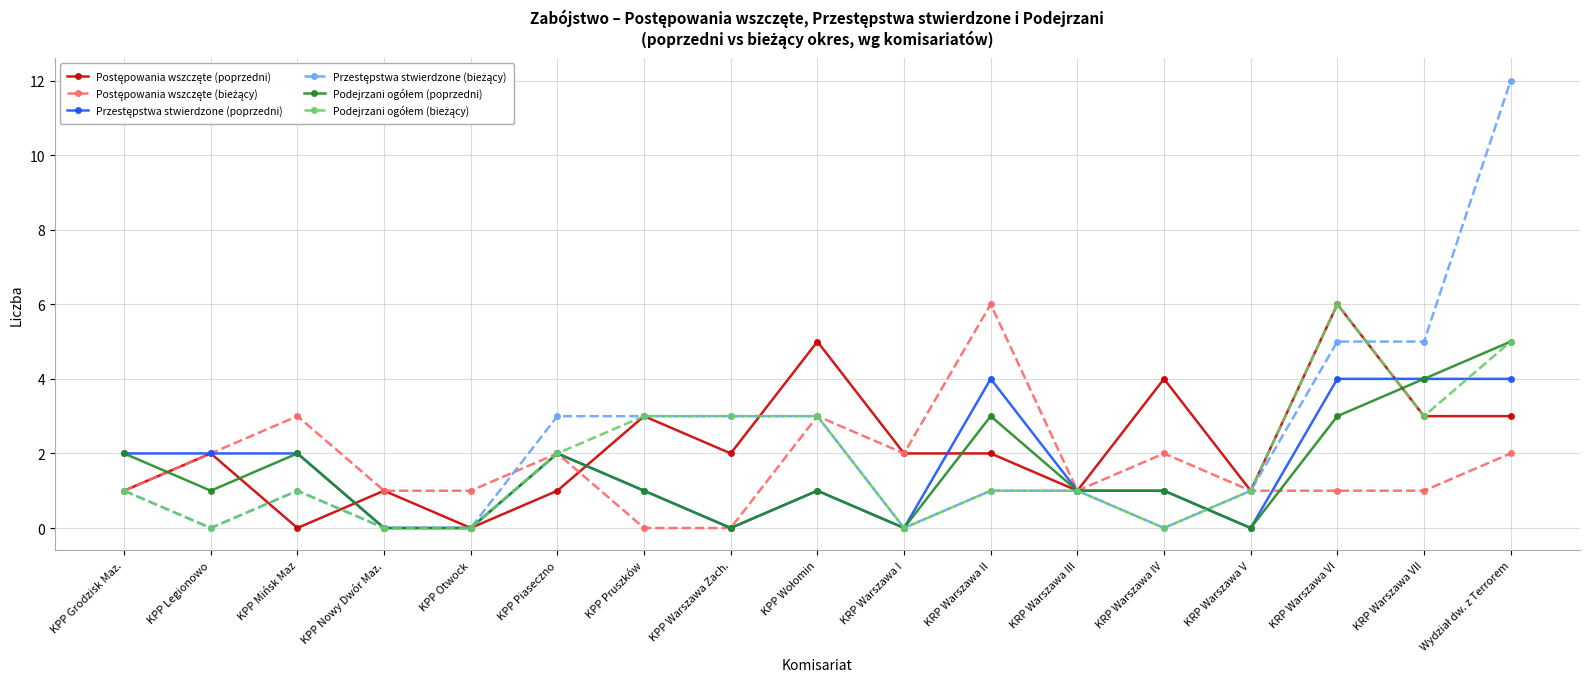

What is the label of the 12th point from the left?

KRP Warszawa III